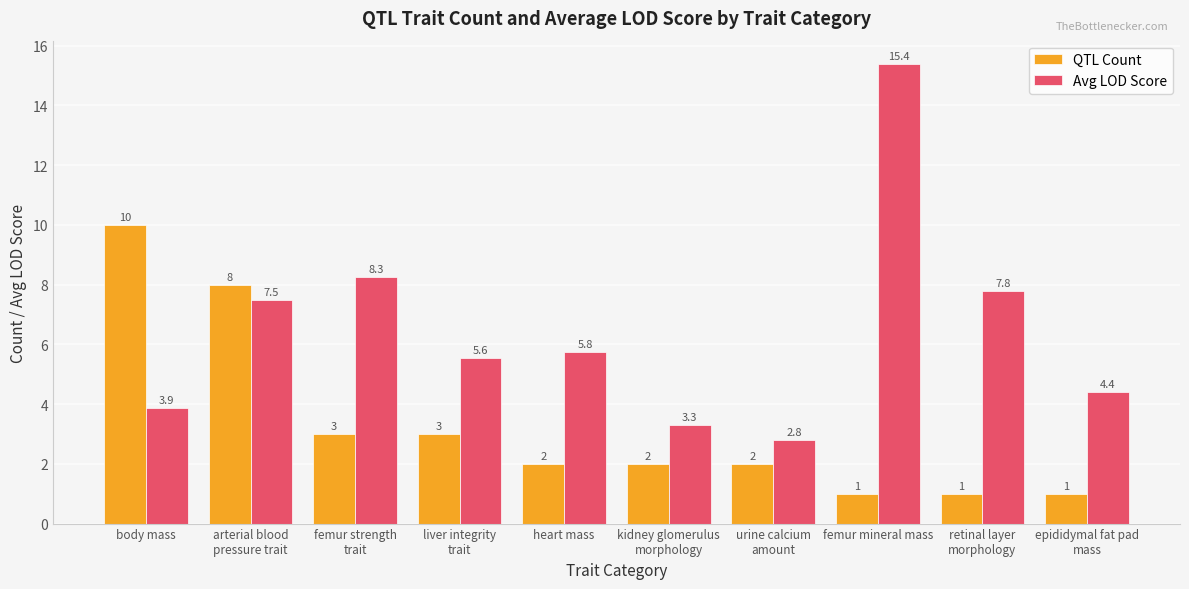

What is the label of the 3rd bar from the right?

femur mineral mass